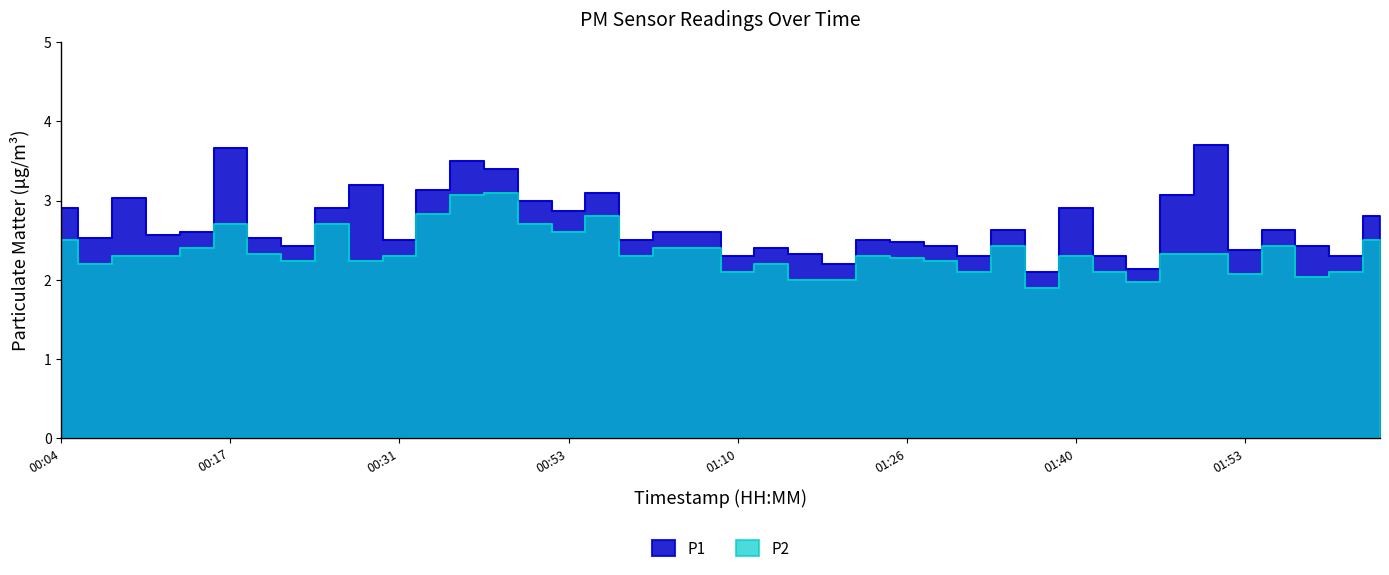

What is the value of the P1 point at the 38th from the left?

2.4